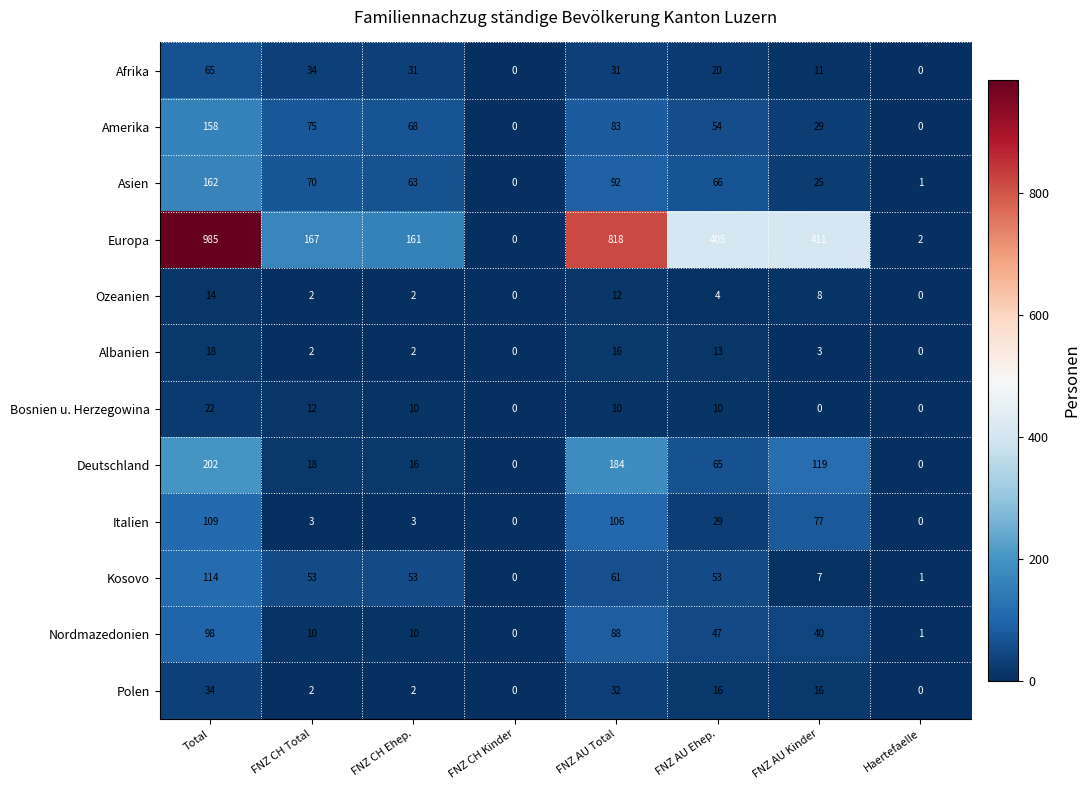

Read the Afrika value at FNZ AU Ehep., to the nearest 5.

20